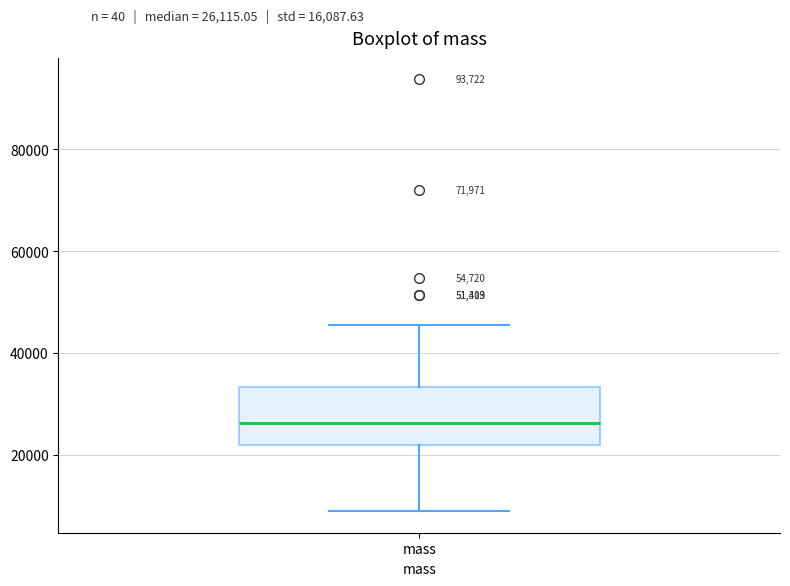

Transcribe this box plot: give where the median line is, the range the box spans, and where the two whiskers end, as read against the y-axis. The values are not printed on the chart, so give them approximately, as read against the axis.

median 26000, box 22000 to 34000, whiskers 8000 to 46000